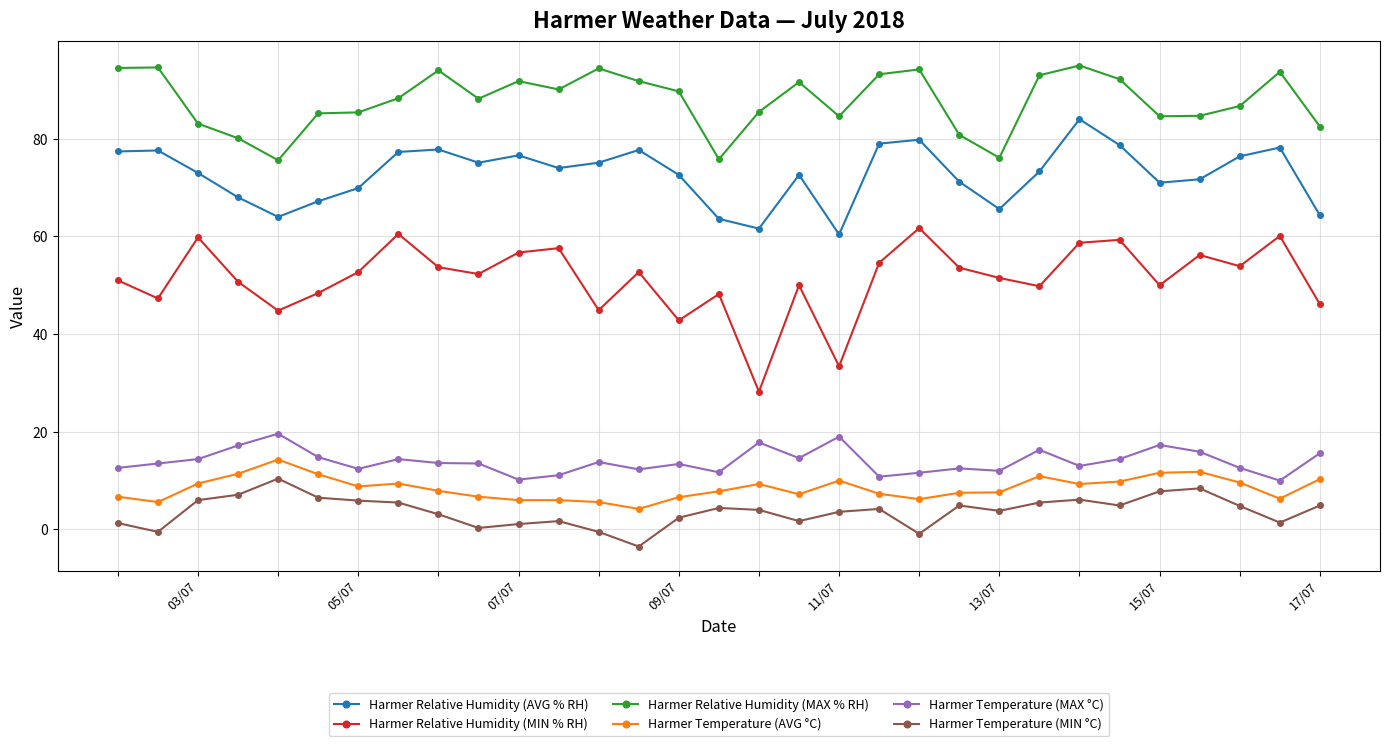

What is the minimum value for Harmer Temperature (AVG °C)?

4.2